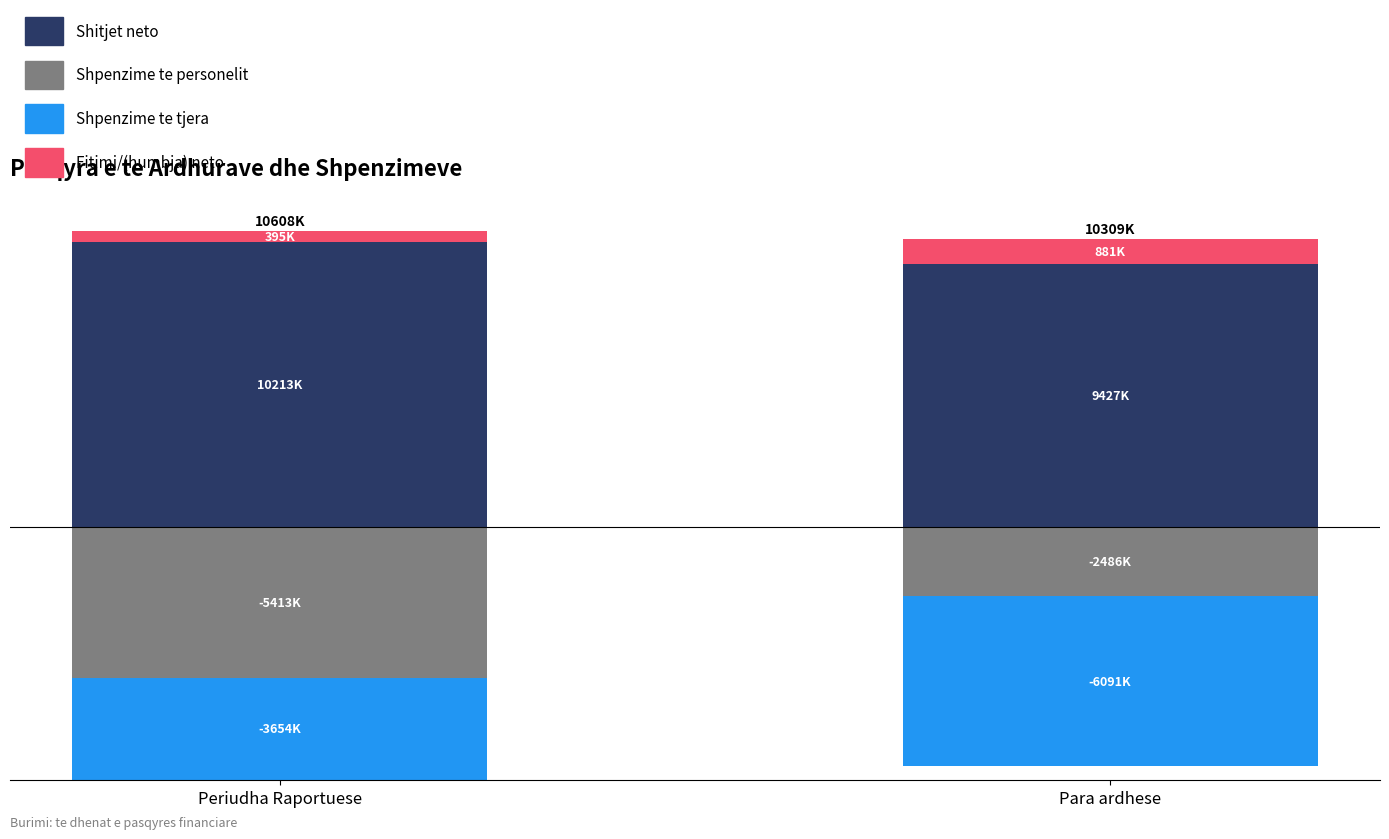

At which category does the chart reach its peak across all series?

Periudha Raportuese